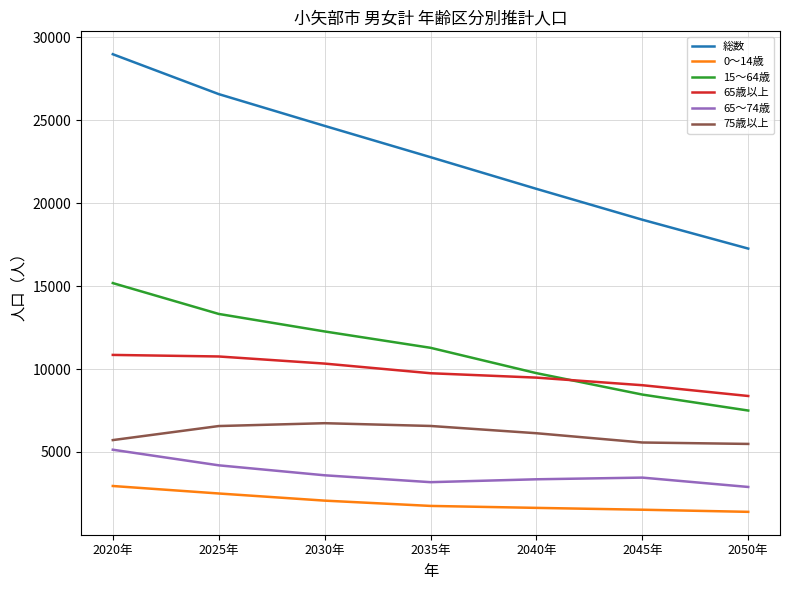

The value of 65歳以上 at 2030年 is 18252. True or false?

False